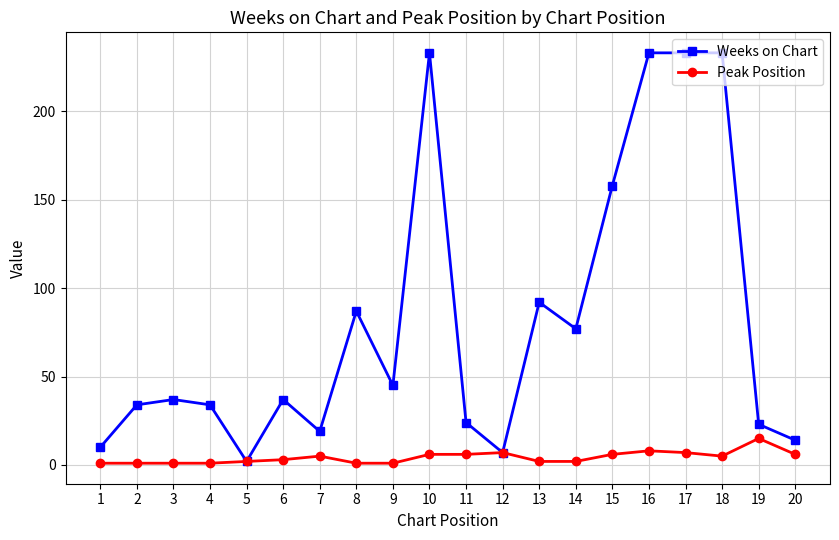

True or false: Peak Position has a value of 6 at 10.

True